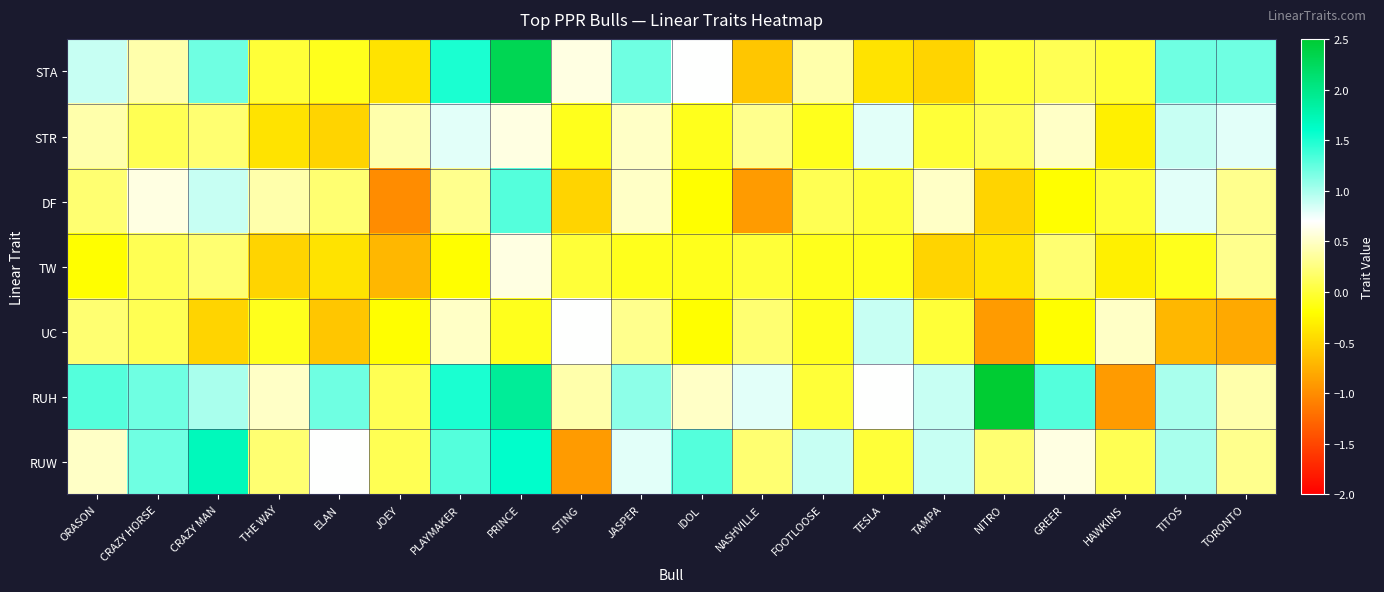

What is the total value across all series at TESLA?

1.9